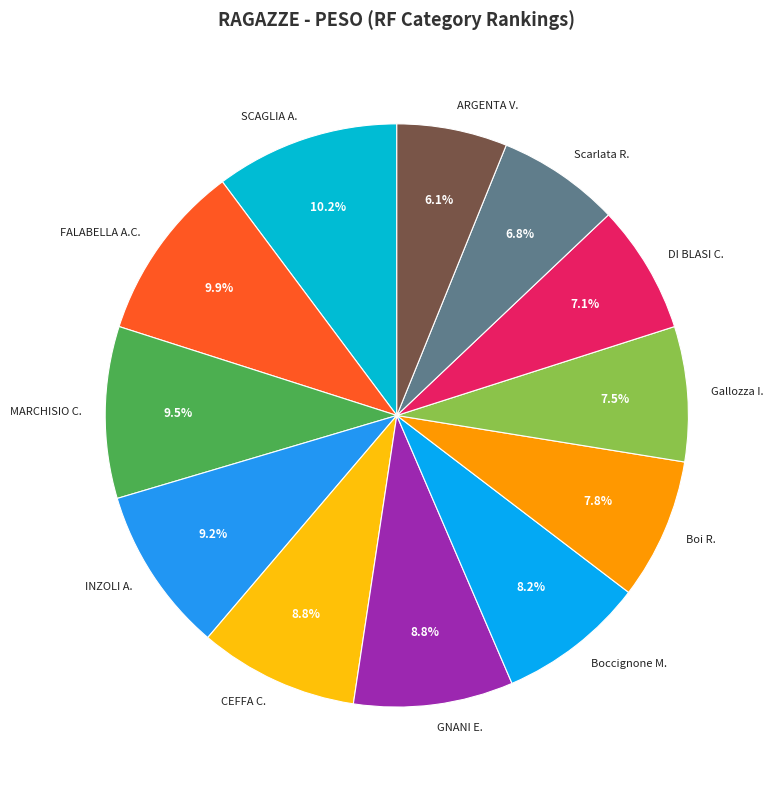

To the nearest percent, what is the average slice percentage?

8%